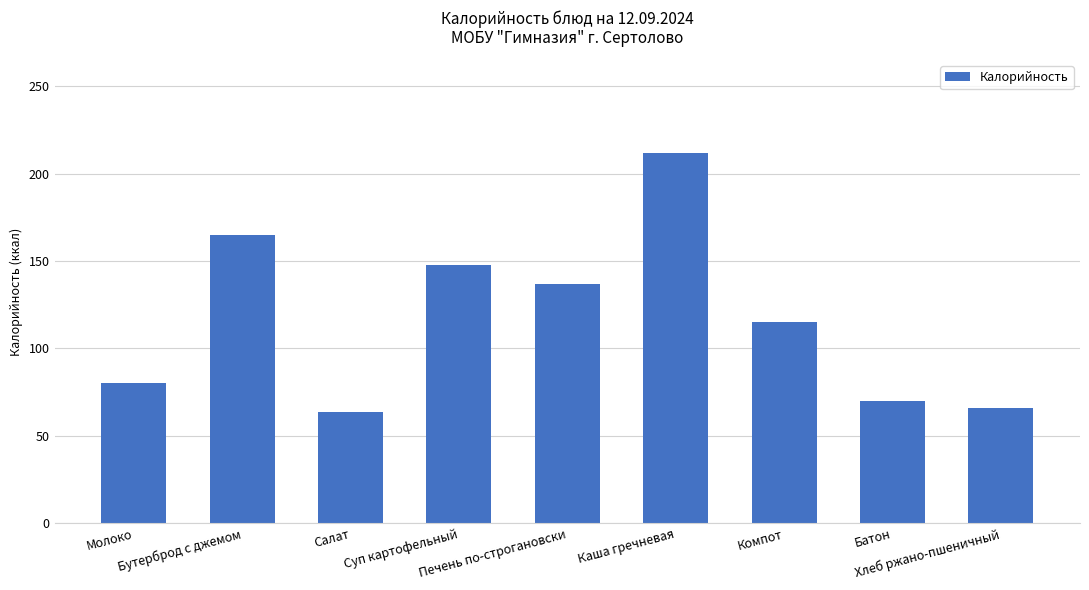

The value at Бутерброд с джемом is 165.0. True or false?

True